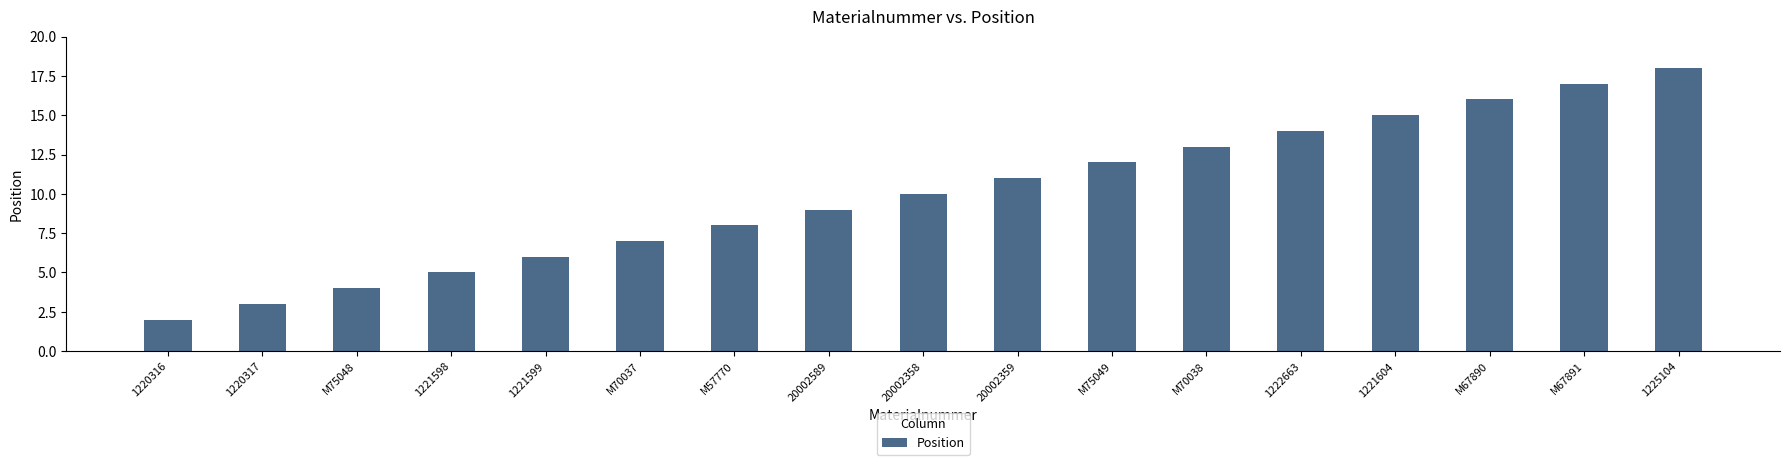

What is the label of the 11th bar from the right?

M57770